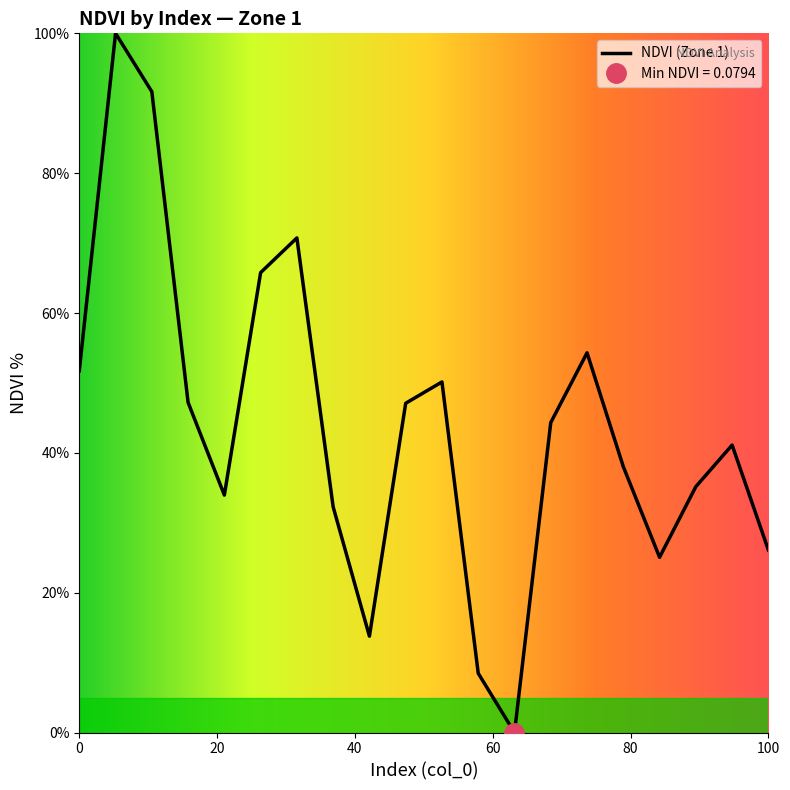

Count the number of categories in the chart.

20